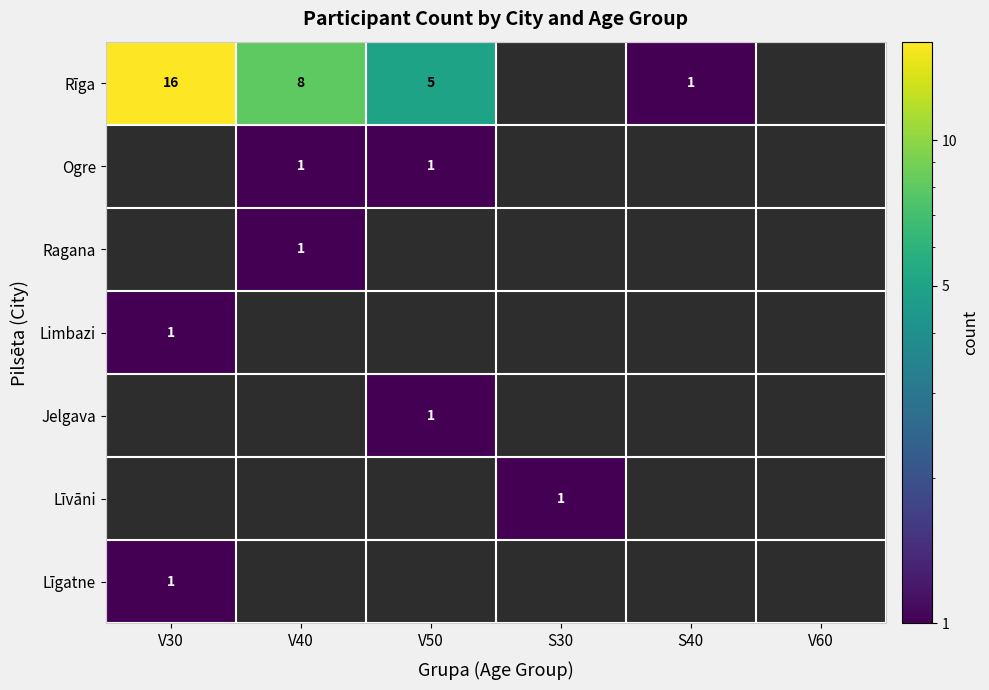

The Rīga series shows 16 at V30. True or false?

True